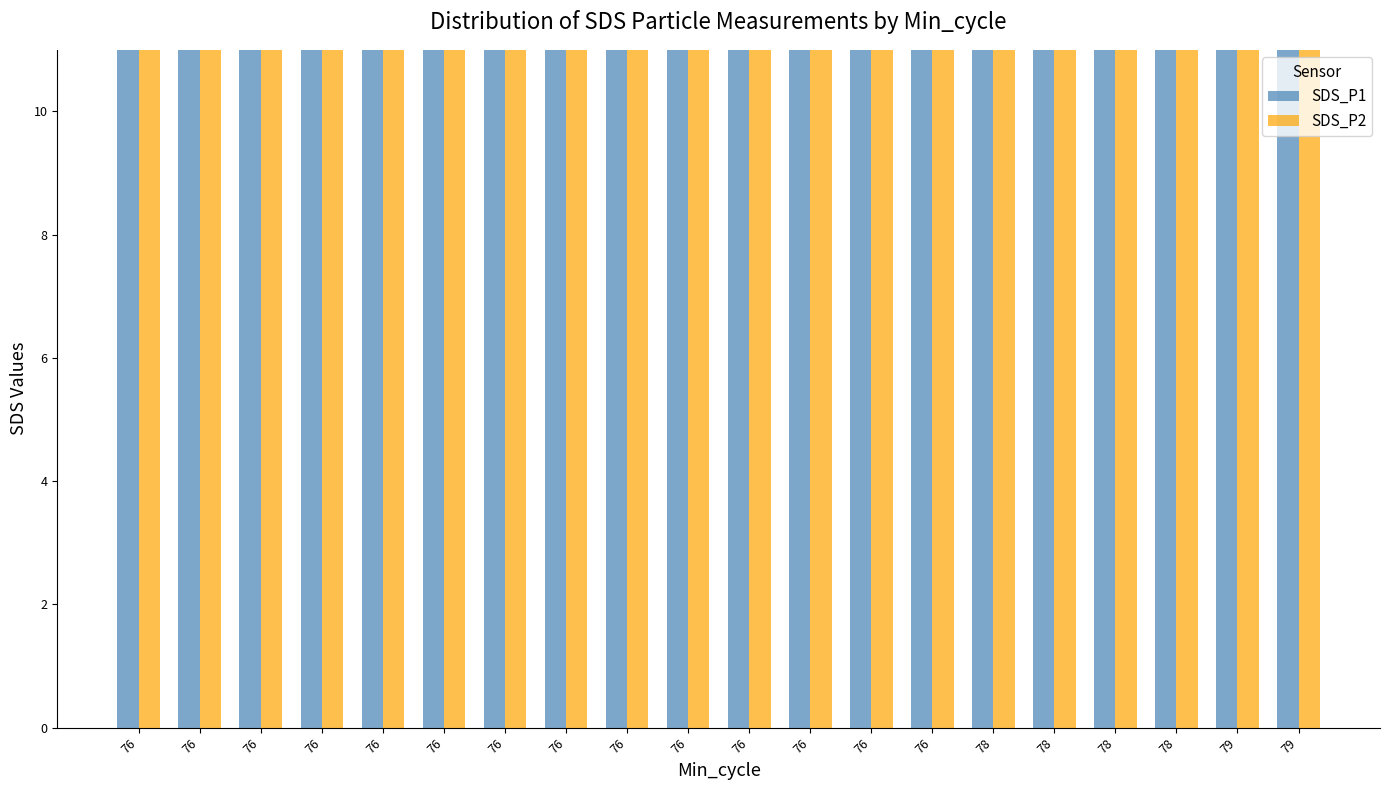

Which series has the largest range (max minus min)?

SDS_P1